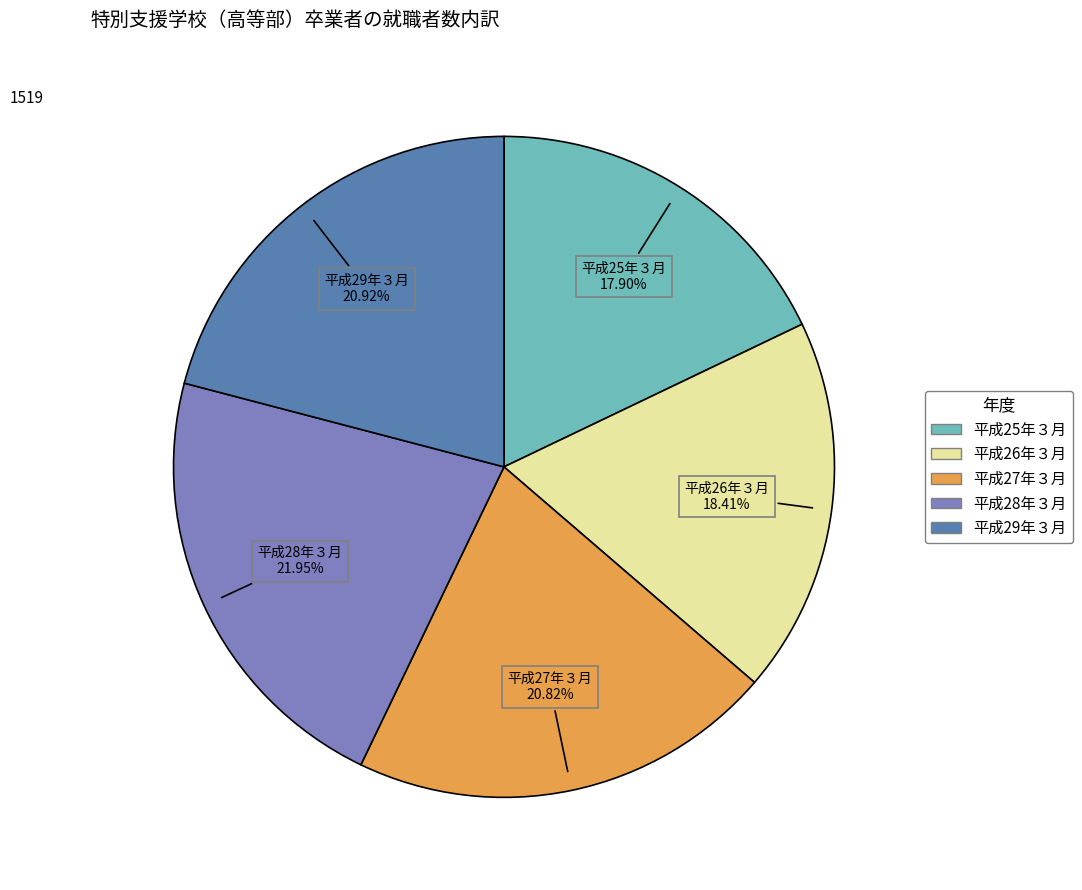

How many slices are in this pie chart?

5